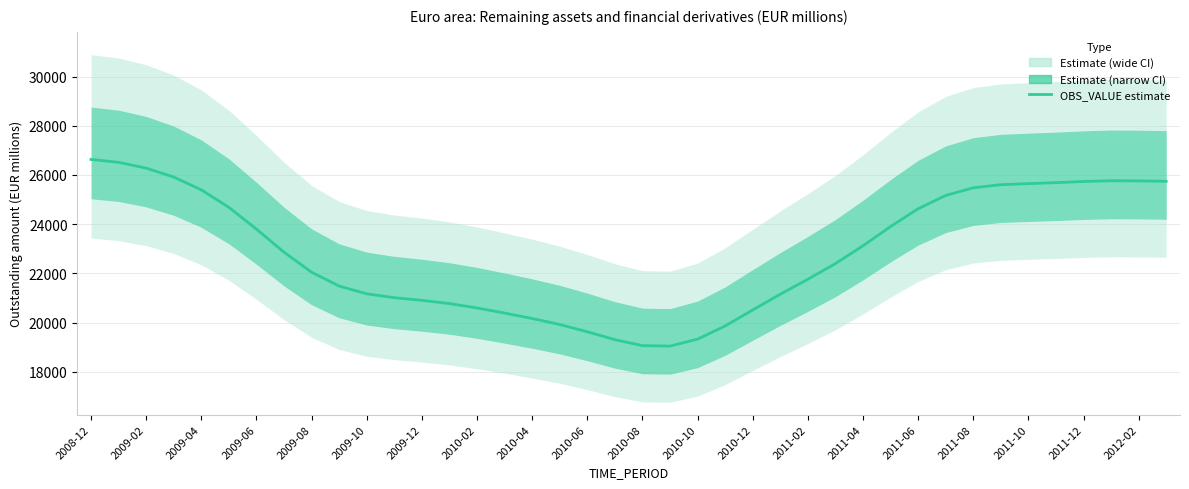

What position from the left is 25?

26